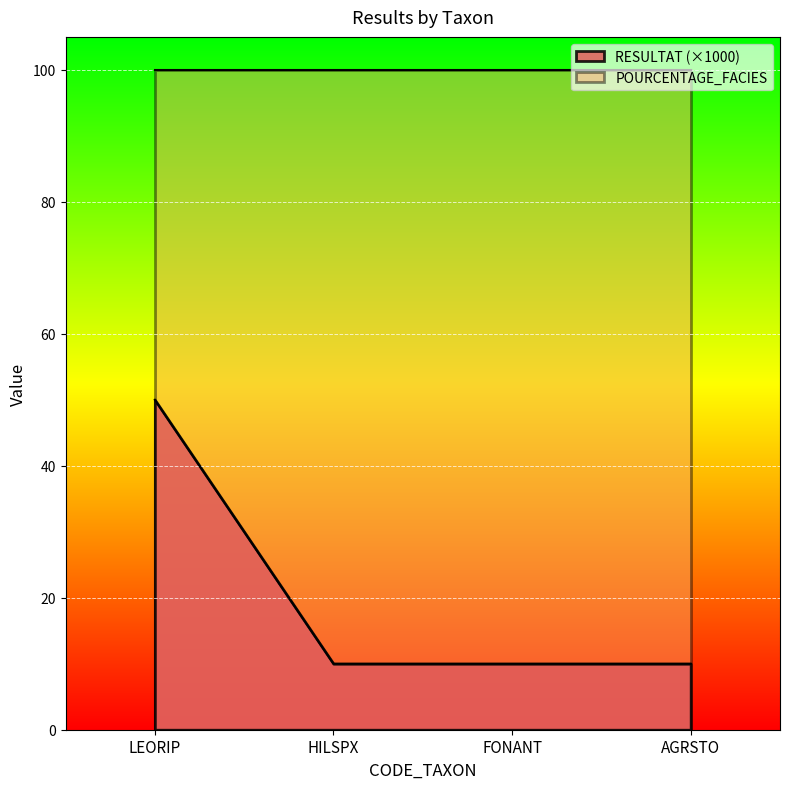

The value at HILSPX is 17. True or false?

False